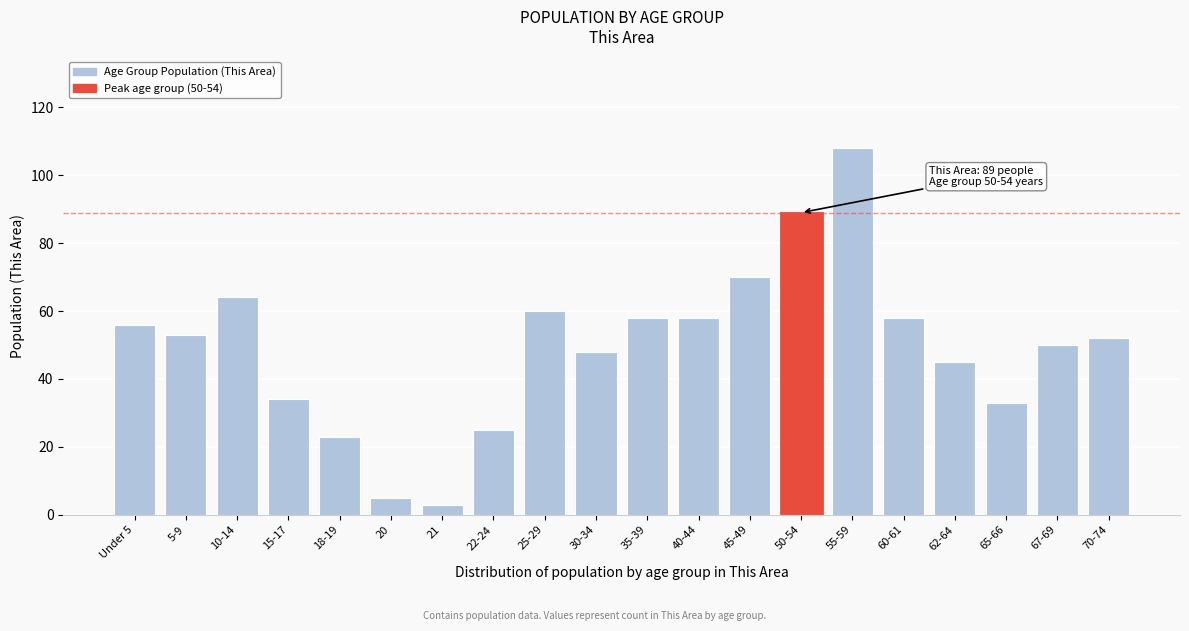

Reading left to right, transcribe all the data shown in this chart.

Under 5=56	5-9=53	10-14=64	15-17=34	18-19=23	20=5	21=3	22-24=25	25-29=60	30-34=48	35-39=58	40-44=58	45-49=70	50-54=89	55-59=108	60-61=58	62-64=45	65-66=33	67-69=50	70-74=52